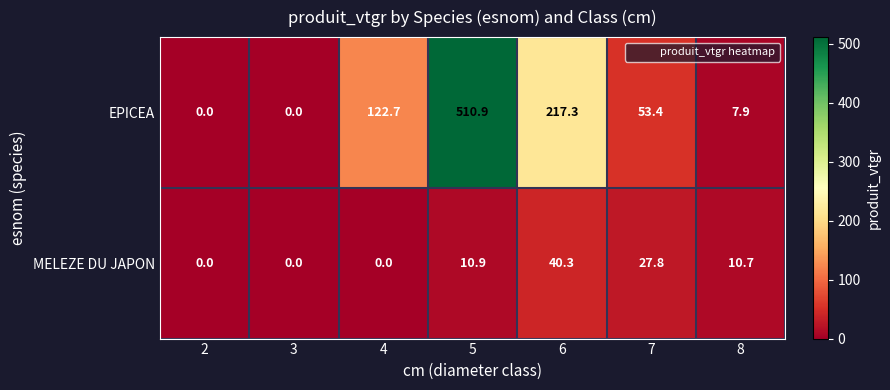

Reading left to right, what are all the values shown in this chart?

EPICEA: 0.0	0.0	122.7	510.9	217.3	53.4	7.9
MELEZE DU JAPON: 0.0	0.0	0.0	10.9	40.3	27.8	10.7